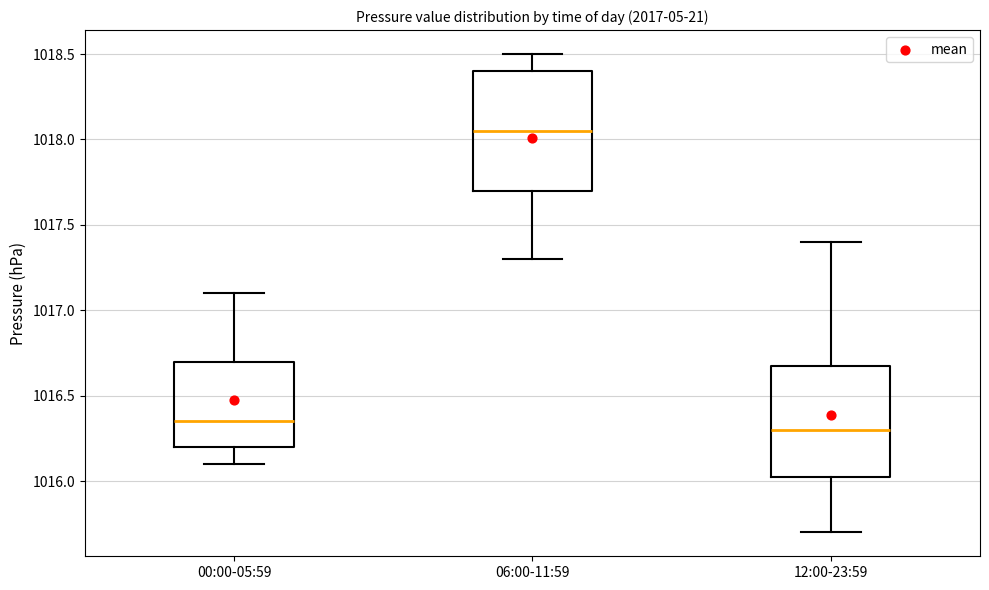

Reading left to right, read every box against the y-axis: the position of its median line, the range the box covers, and the ends of its whiskers. The values are not printed on the chart, so give them approximately, as read against the axis.

00:00-05:59: median 1016.35, box 1016.20 to 1016.70, whiskers 1016.10 to 1017.10
06:00-11:59: median 1018.05, box 1017.70 to 1018.40, whiskers 1017.30 to 1018.50
12:00-23:59: median 1016.30, box 1016.05 to 1016.70, whiskers 1015.70 to 1017.40